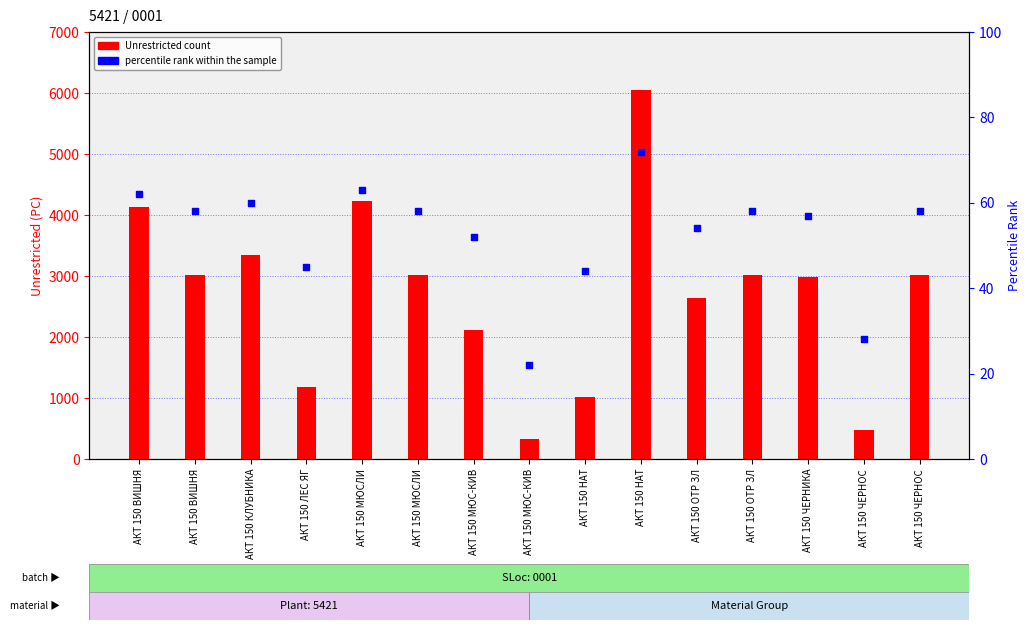

What are all the series names shown in the legend?

Unrestricted count, percentile rank within the sample